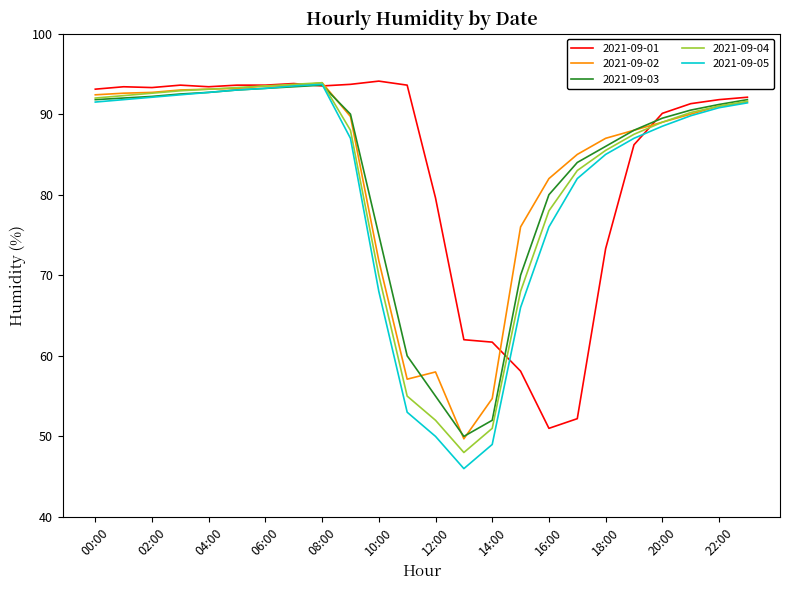

What is the highest value of the 2021-09-03 series?

93.6